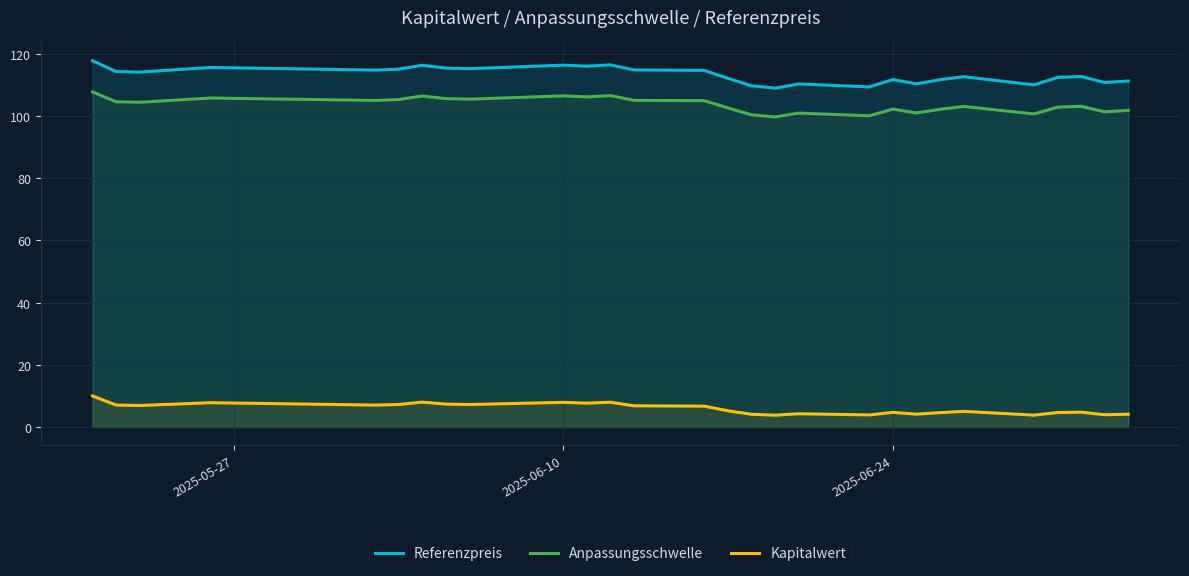

Which series has the largest total across all categories?

Referenzpreis